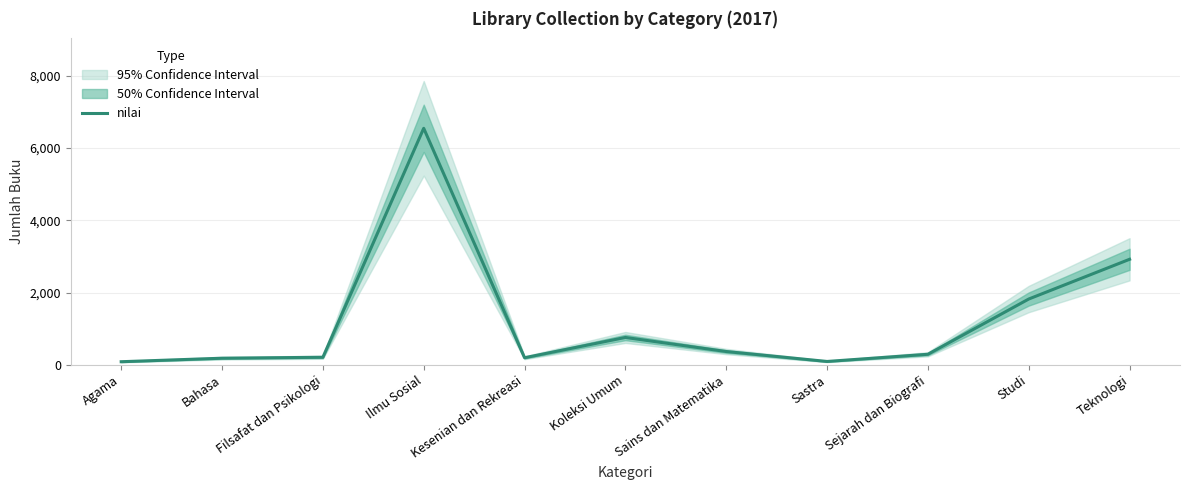

What is the value of the 2nd point from the left?

184